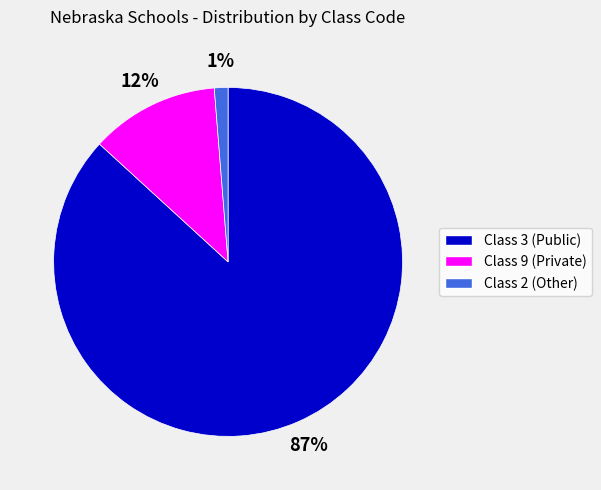

Which slice is the largest?

Class 3 (Public)